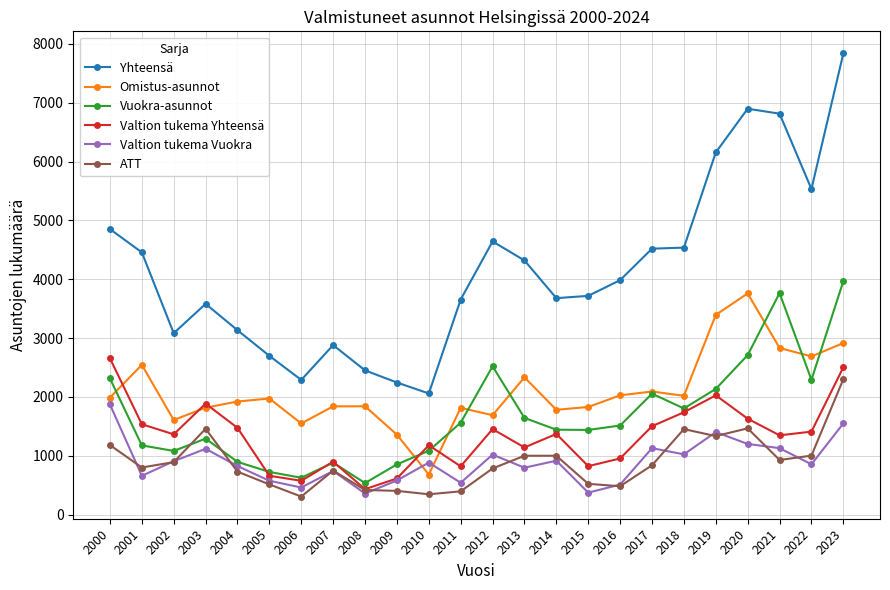

Which series has the largest range (max minus min)?

Yhteensä